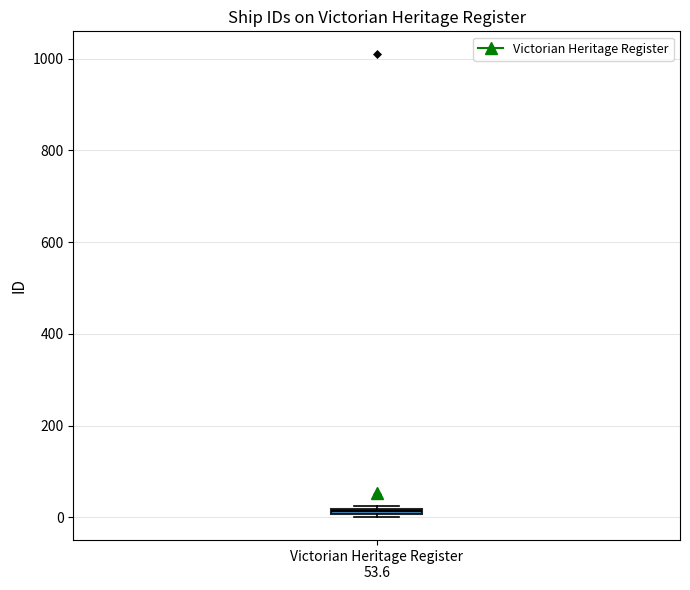

Where is the upper edge of the box for Victorian Heritage Register 53.6 on the y-axis? The values are not printed on the chart, so give them approximately, as read against the axis.

20